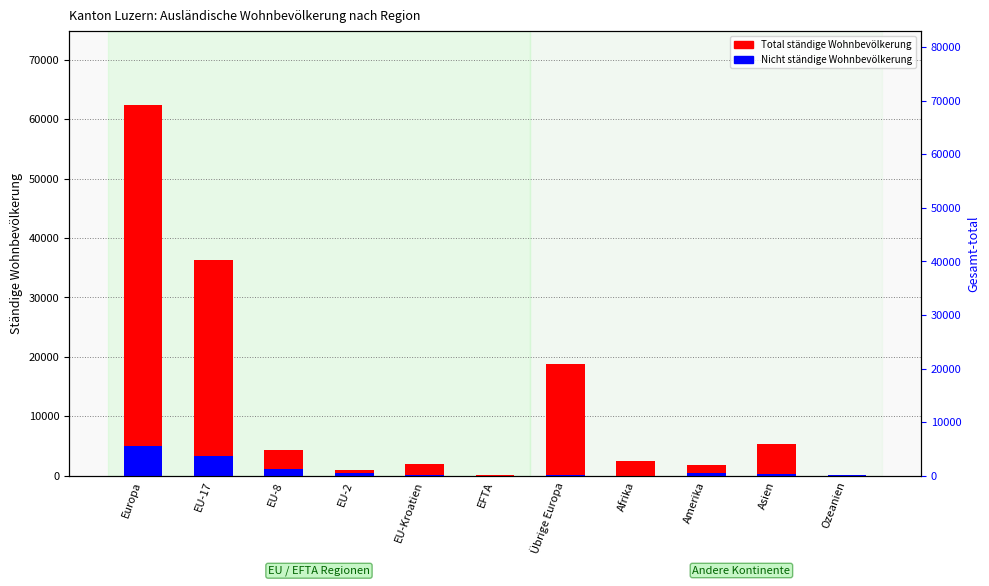

At Asien, list the series in order from smallest to largest.

Nicht ständige Wohnbevölkerung, Total ständige Wohnbevölkerung